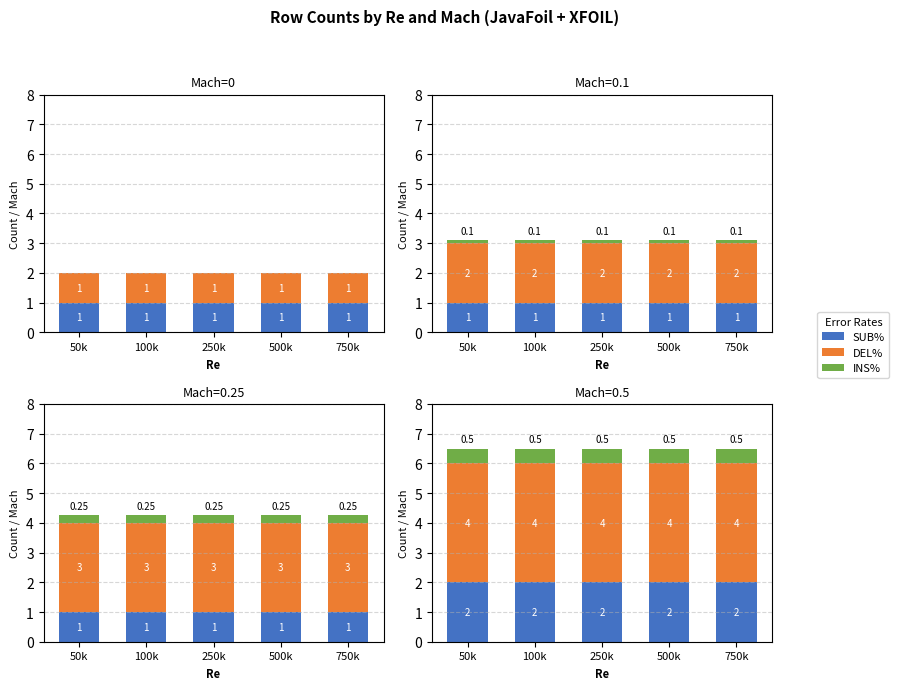

What are all the series names shown in the legend?

SUB%, DEL%, INS%